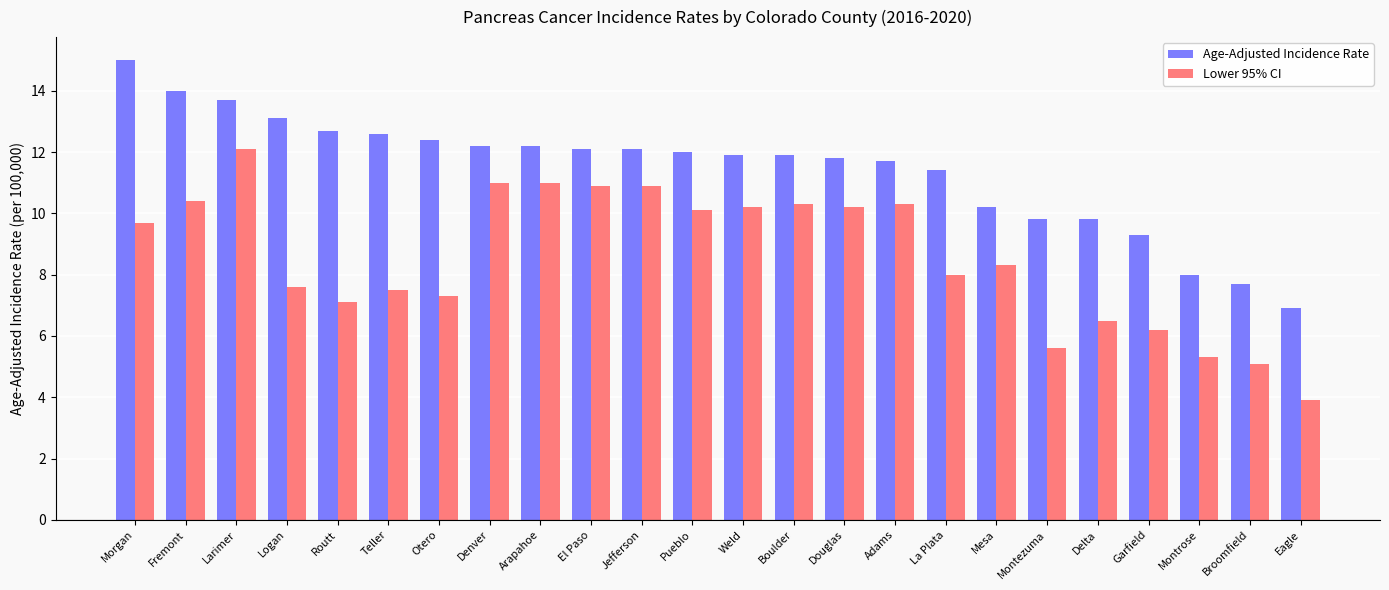

At which label does Lower 95% CI first exceed 9?

Morgan